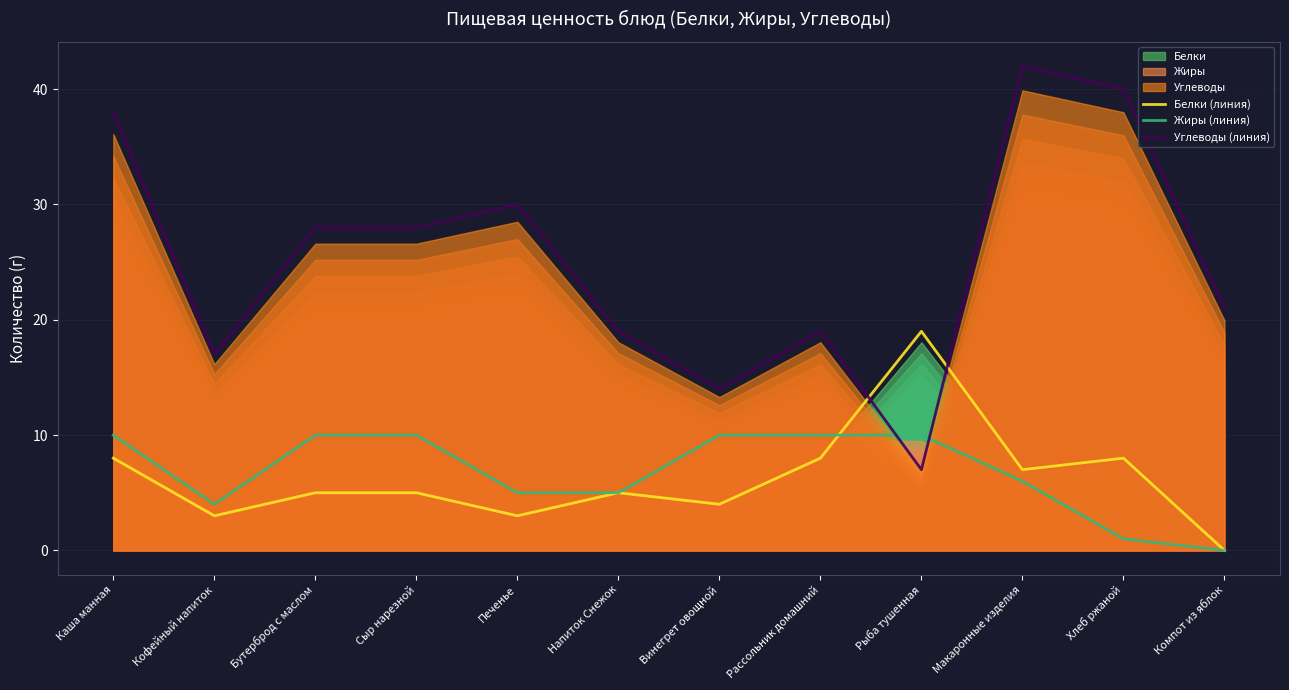

True or false: Углеводы (линия) has more than 2 interior local peaks.

True